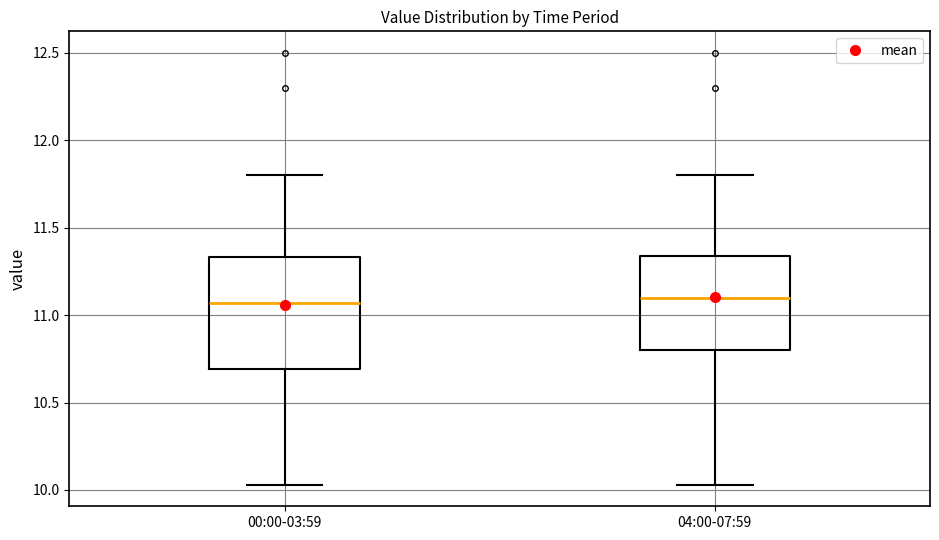

Reading left to right, transcribe this box plot: for each box, give where its median line is, the range the box spans, and where its two whiskers end, as read against the y-axis. The values are not printed on the chart, so give them approximately, as read against the axis.

00:00-03:59: median 11.05, box 10.70 to 11.35, whiskers 10.05 to 11.80
04:00-07:59: median 11.10, box 10.80 to 11.35, whiskers 10.05 to 11.80